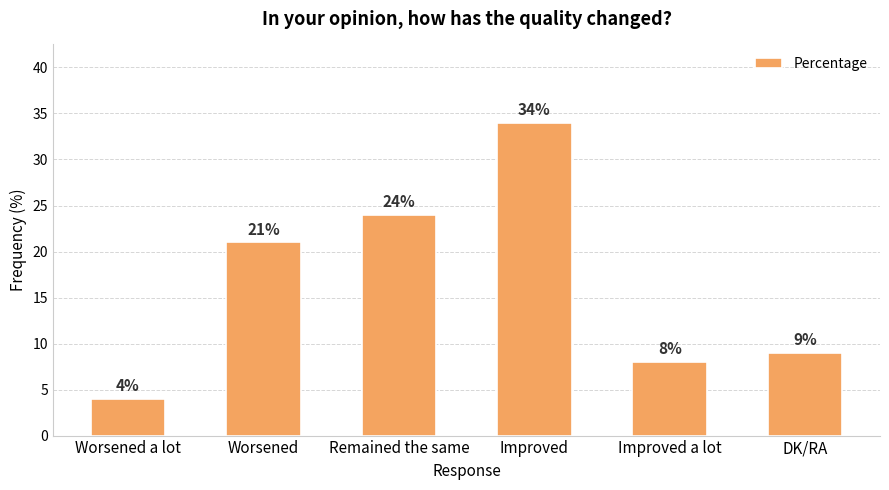

What is the label of the 6th bar from the right?

Worsened a lot